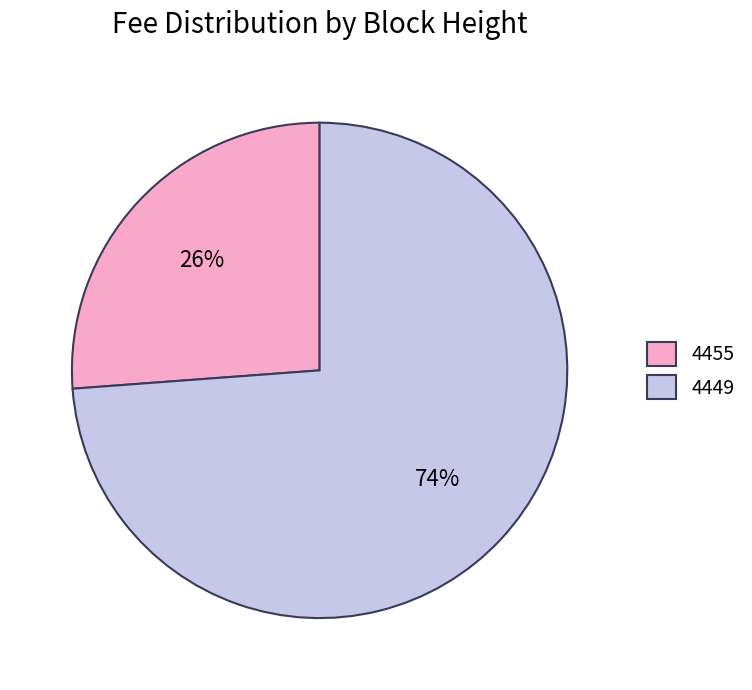

Which slice is the largest?

4449